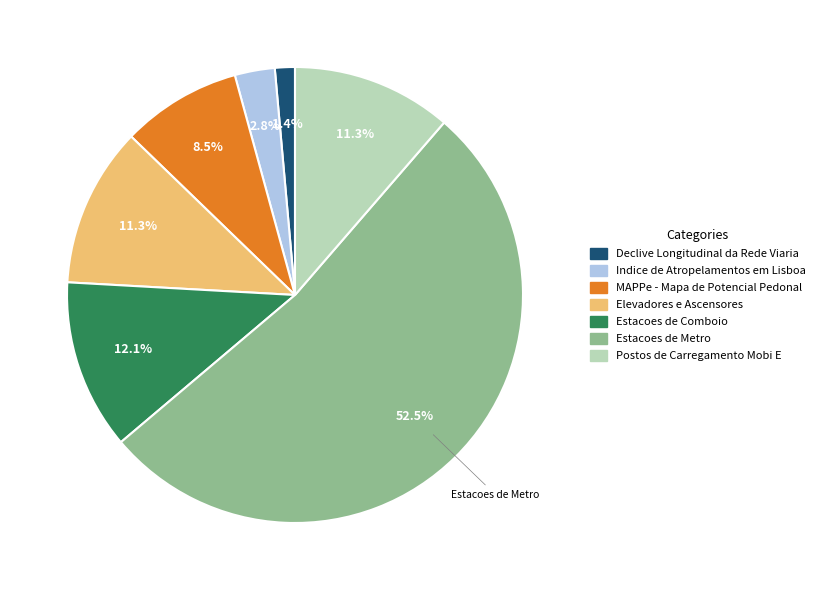

Do Postos de Carregamento Mobi E and Indice de Atropelamentos em Lisboa together represent more than half of the pie?

No